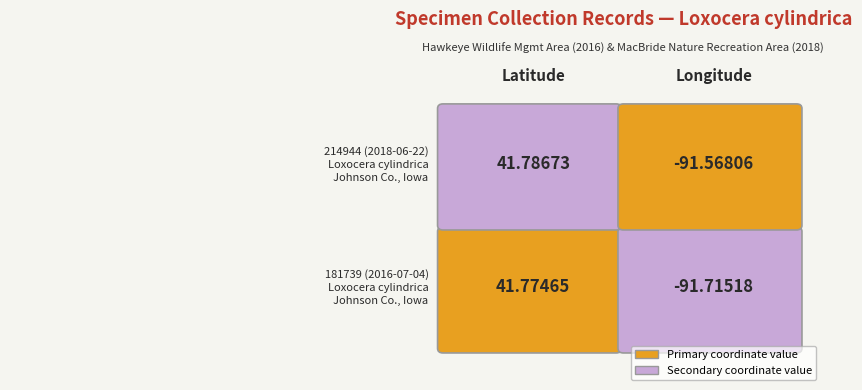

Reading left to right, transcribe all the data shown in this chart.

181739: 41.8	-91.7
214944: 41.8	-91.6